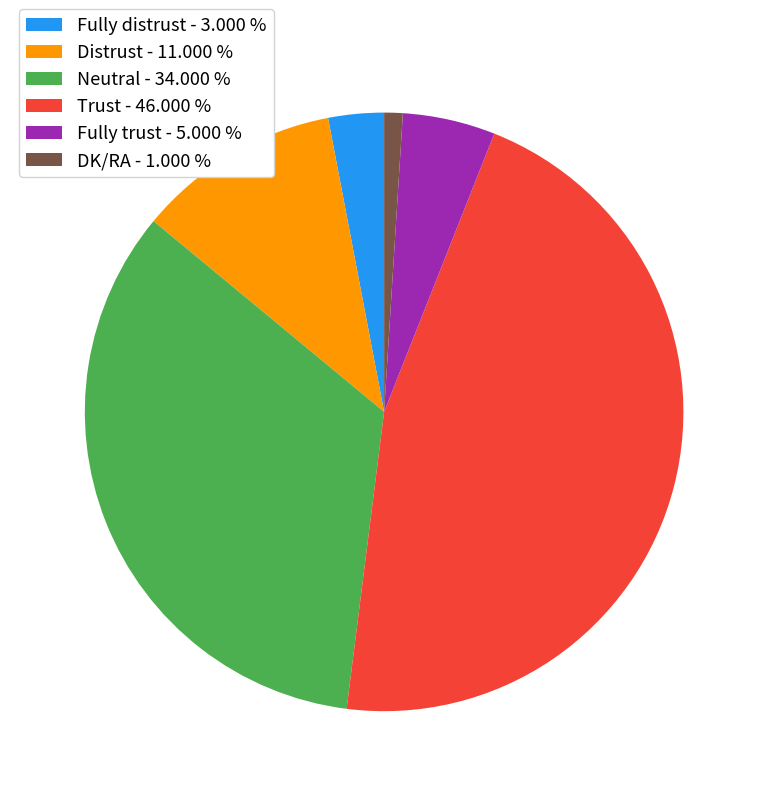

How many segments does this pie chart have?

6